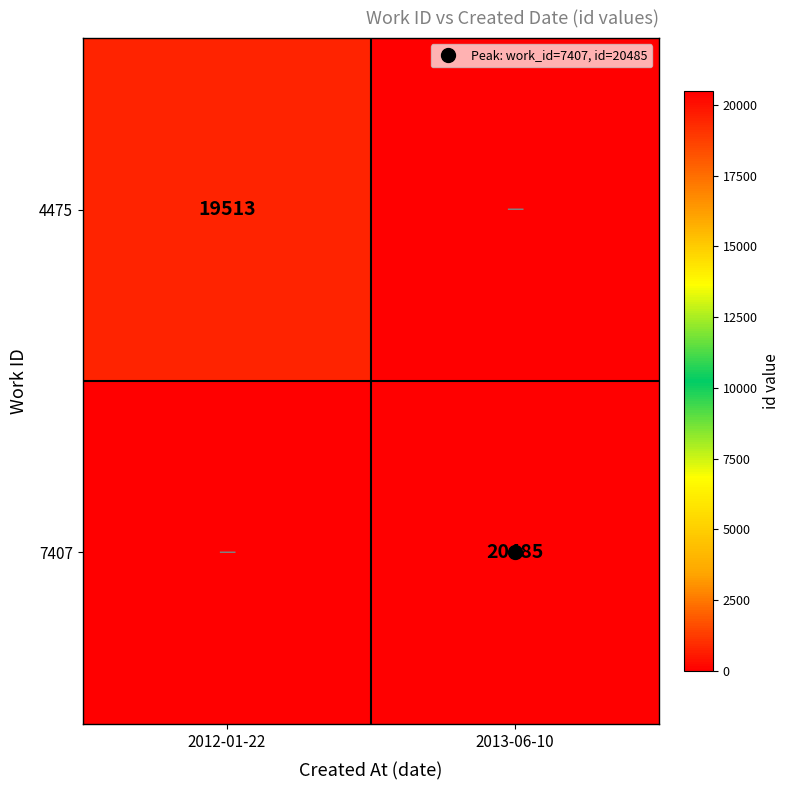

How many data points in 7407 are less than 20485?

1